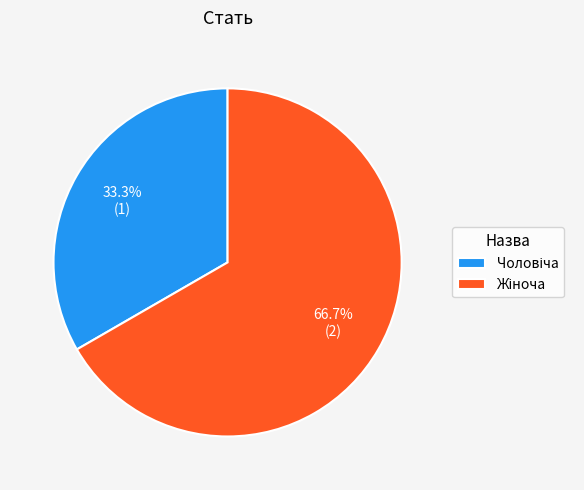

Does any single category account for the majority?

Yes